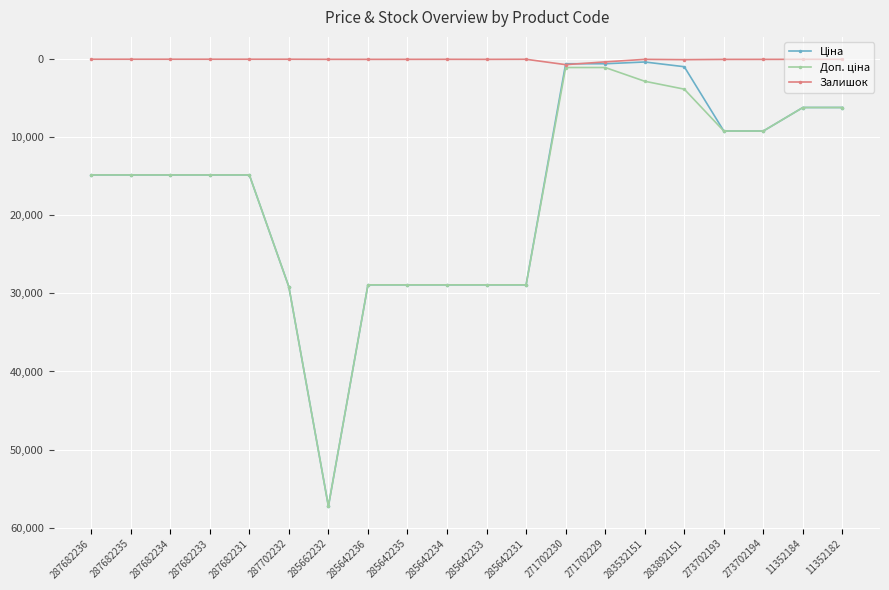

What is the total value across all series at 287682233?

29635.2